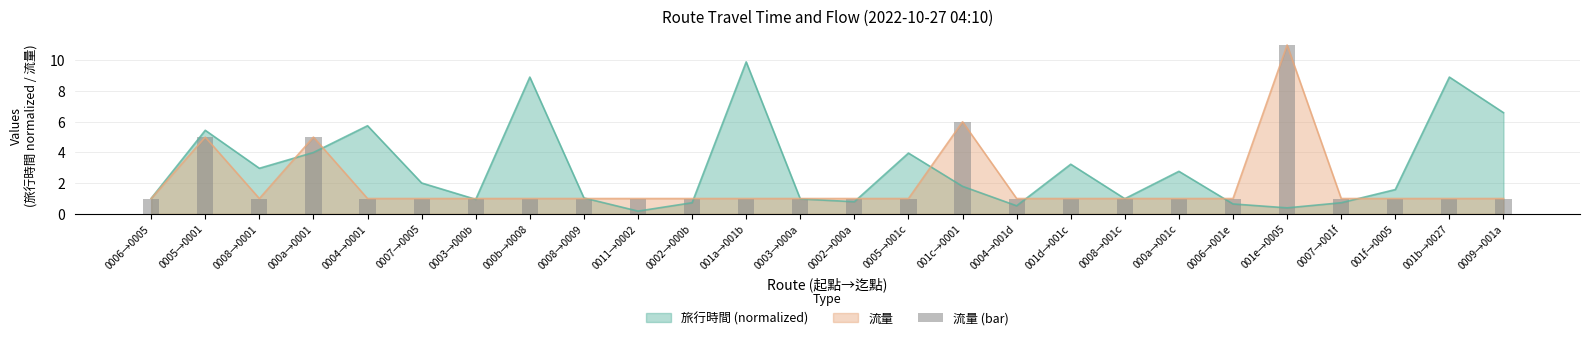

How many bars are there in total?

26